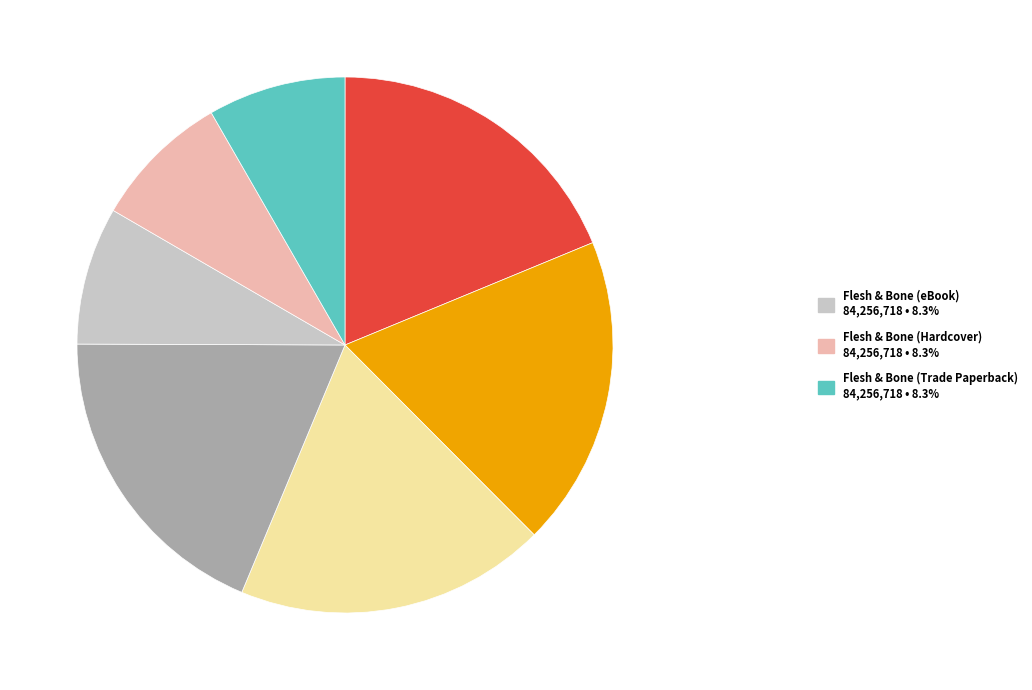

Does any single category account for the majority?

No